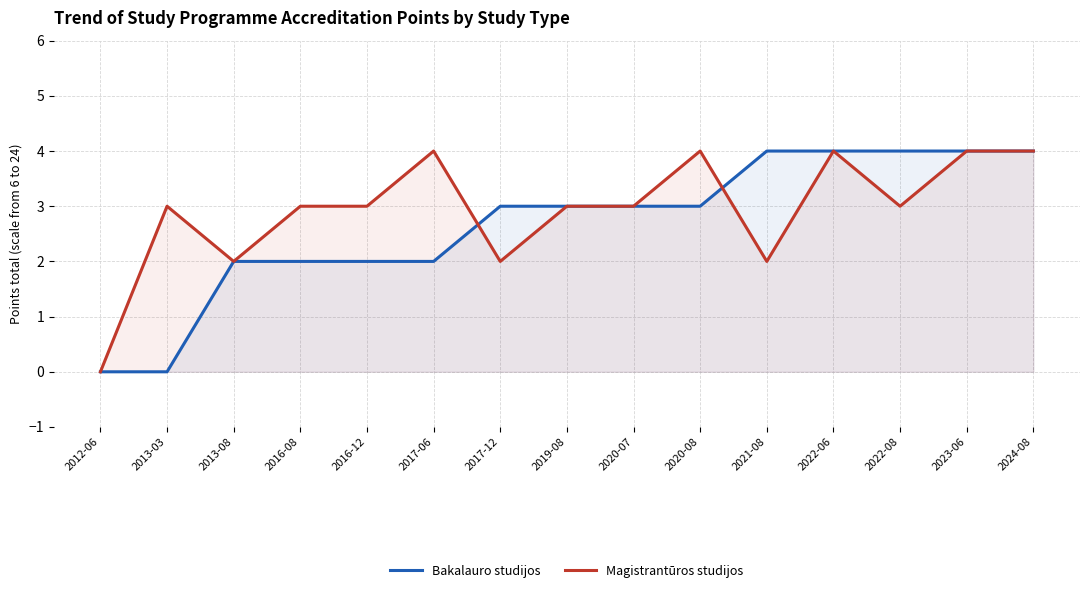

Reading left to right, extract all data points from this chart.

Bakalauro studijos: 2012-06=0	2013-03=0	2013-08=2	2016-08=2	2016-12=2	2017-06=2	2017-12=3	2019-08=3	2020-07=3	2020-08=3	2021-08=4	2022-06=4	2022-08=4	2023-06=4	2024-08=4
Magistrantūros studijos: 2012-06=0	2013-03=3	2013-08=2	2016-08=3	2016-12=3	2017-06=4	2017-12=2	2019-08=3	2020-07=3	2020-08=4	2021-08=2	2022-06=4	2022-08=3	2023-06=4	2024-08=4